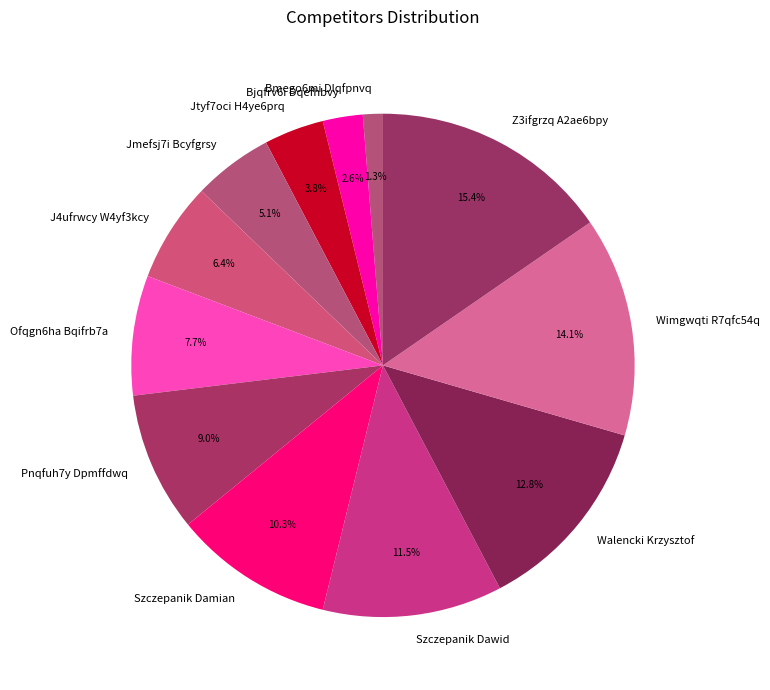

Which category has the smallest portion of the pie?

Bmego6mi Dlqfpnvq